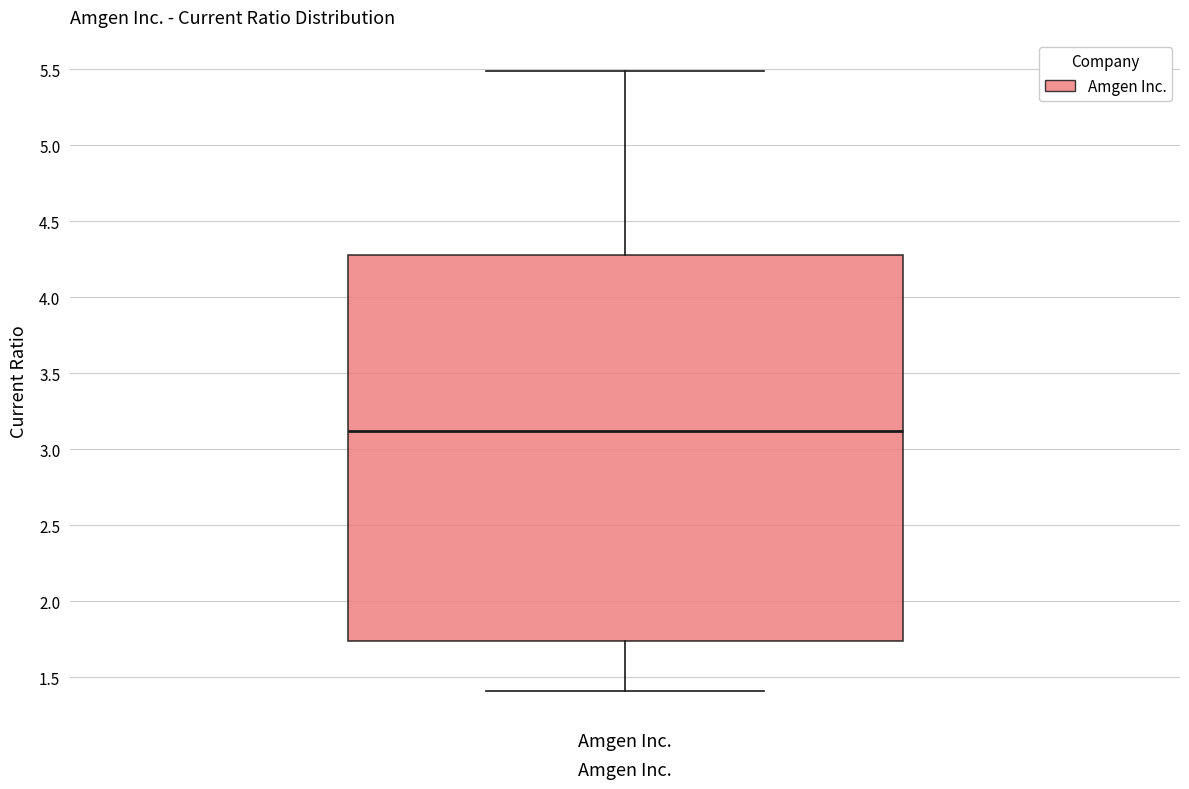

Where does the upper whisker of the box for Amgen Inc. end on the y-axis? The values are not printed on the chart, so give them approximately, as read against the axis.

5.50